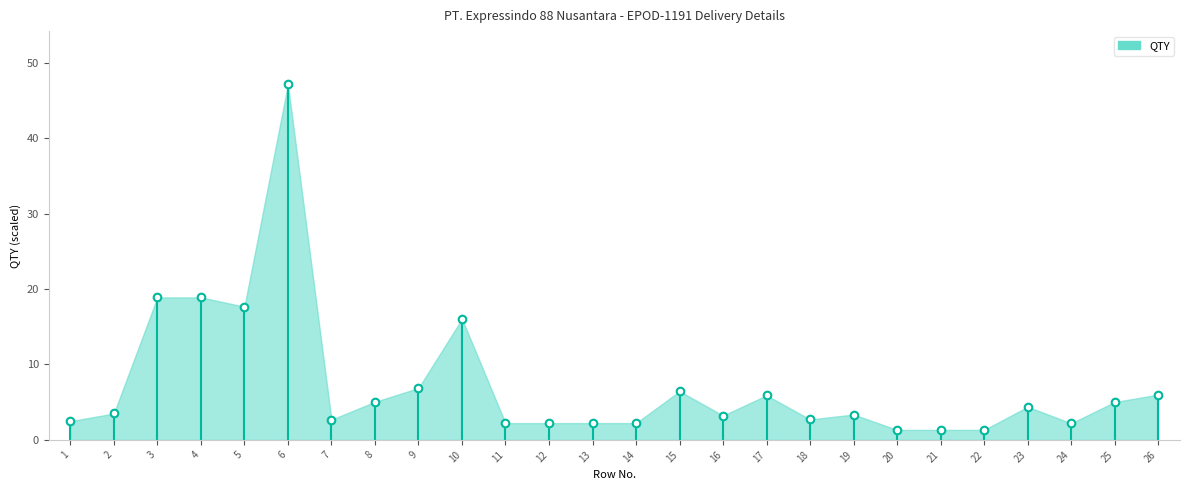

What is the range of Y values (max minus min)?

45.8